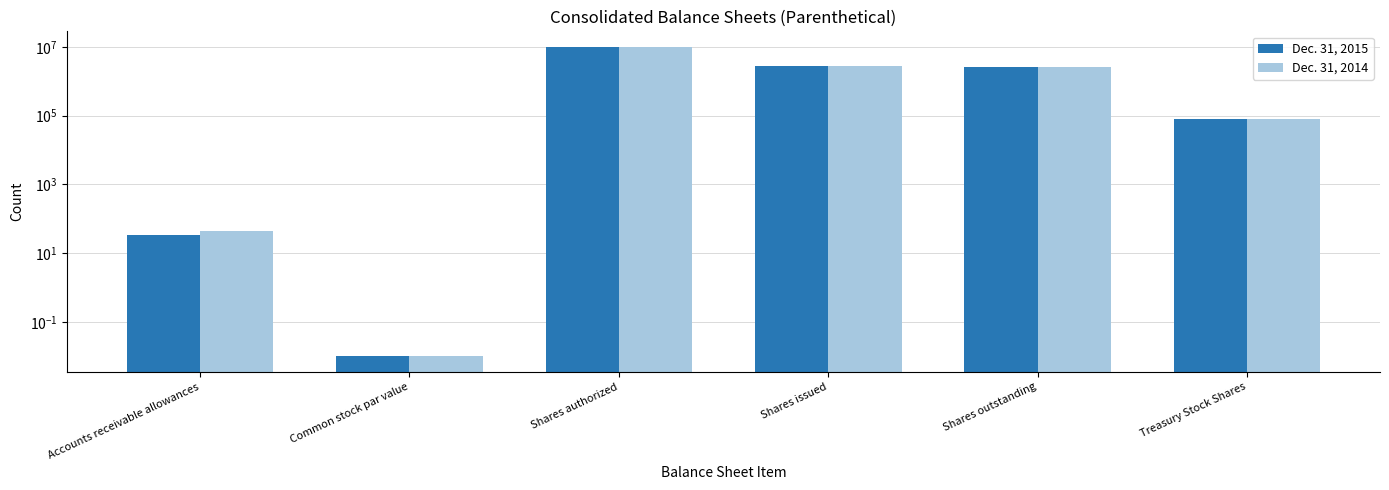

List the series in order of their peak value, lowest first.

Dec. 31, 2015, Dec. 31, 2014